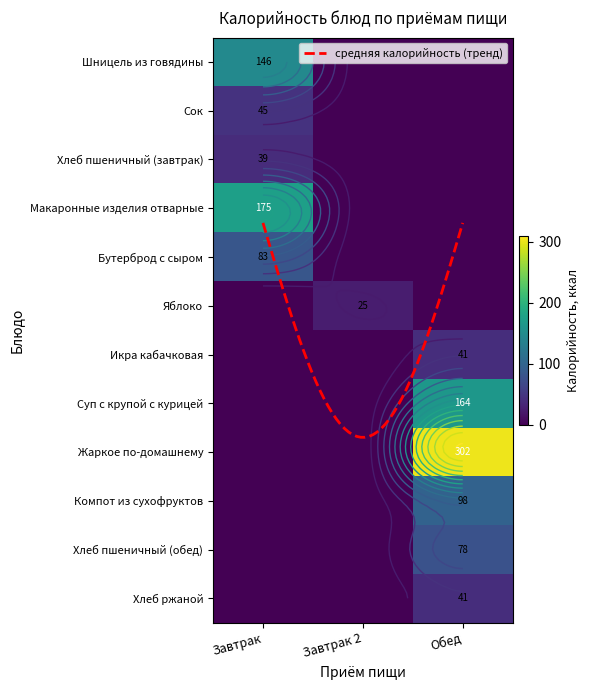

The value of Обед at Сок is 0. True or false?

True